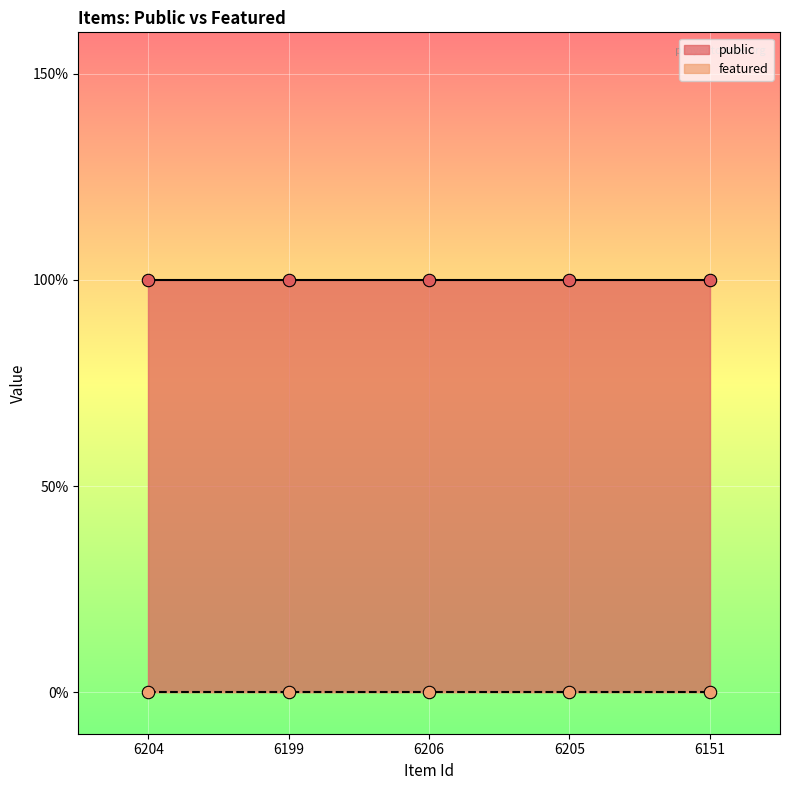

Which series has the largest Y range (max minus min)?

public